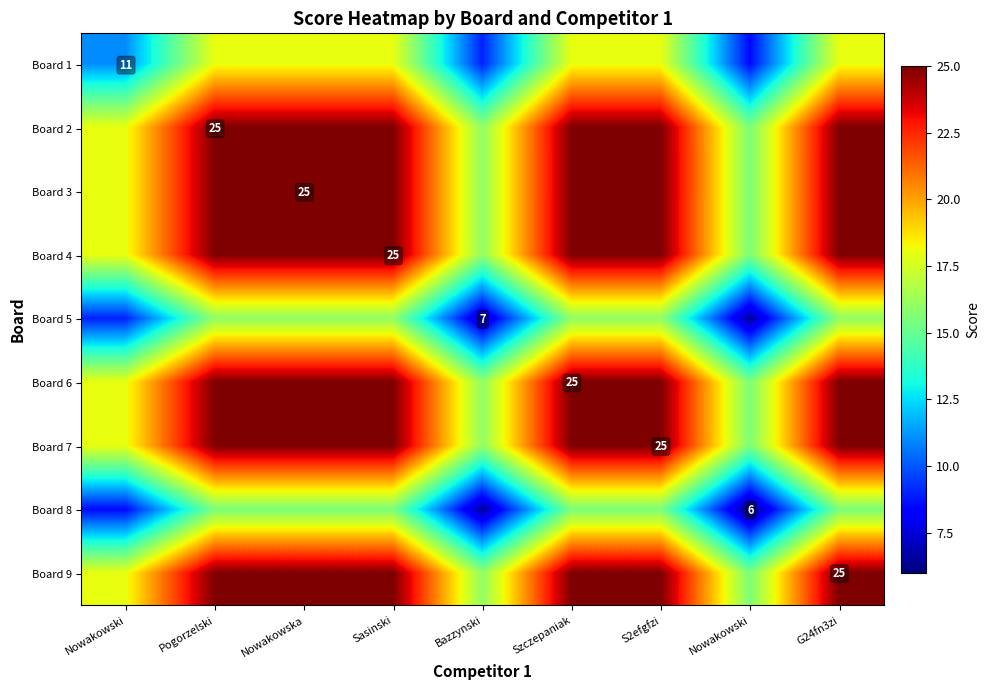

How many data points does each series have?

9